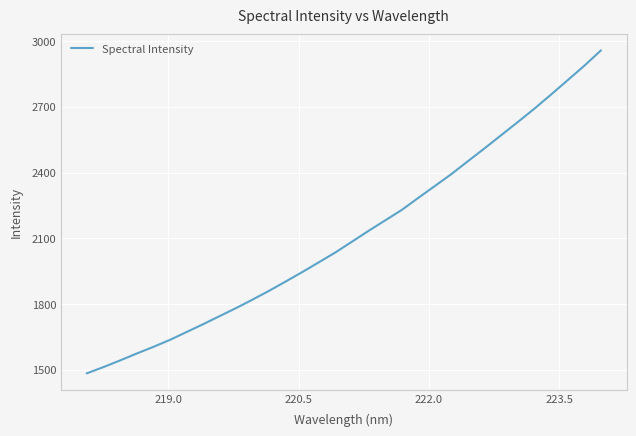

Reading left to right, list all the values displayed in this chart.

1483.2	1511.6	1541.9	1573.4	1603.7	1635.6	1671.4	1707.2	1744.3	1781.4	1820.3	1860.7	1903.2	1946.3	1991.0	2036.1	2085.3	2134.7	2182.3	2230.1	2285.4	2339.6	2394.3	2453.3	2511.8	2571.8	2631.5	2692.6	2756.6	2822.2	2887.7	2957.6